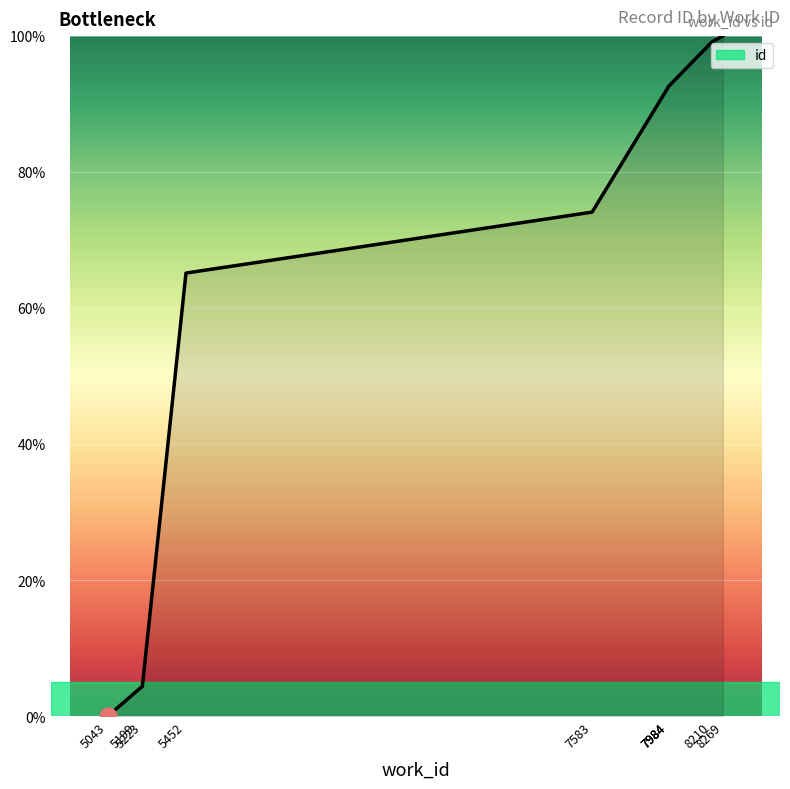

Read the value at 5199.

3.8